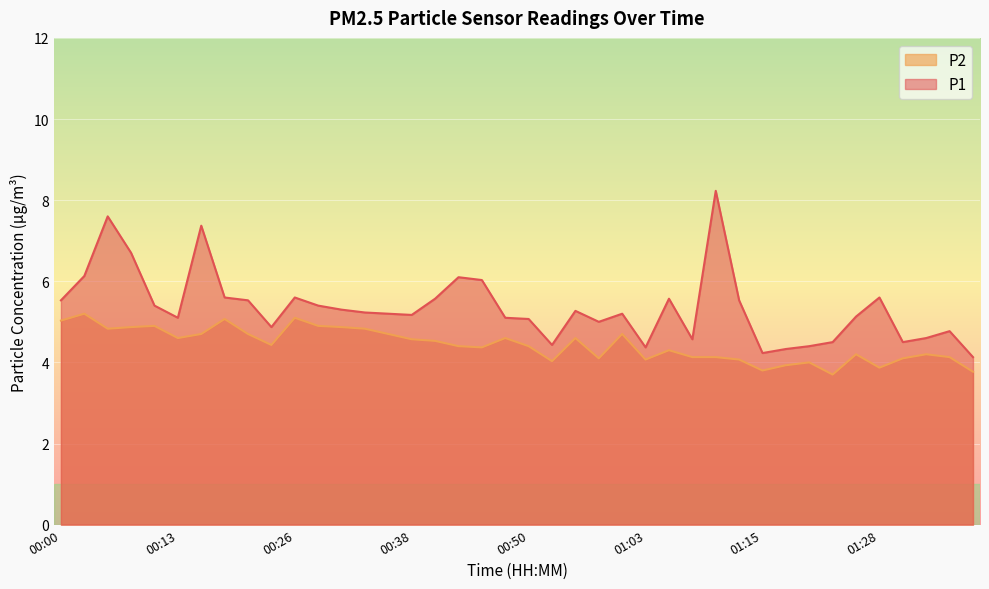

What is the value of the P2 point at the 28th from the left?

4.1